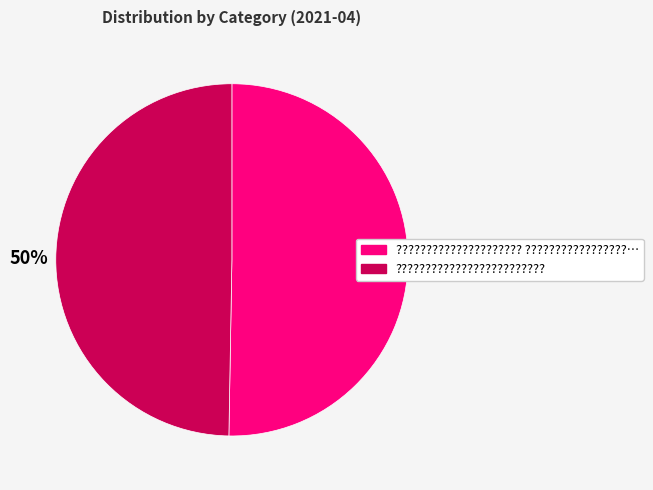

What percentage is the ????????????????????? ?????????????????… slice, to the nearest percent?

50%